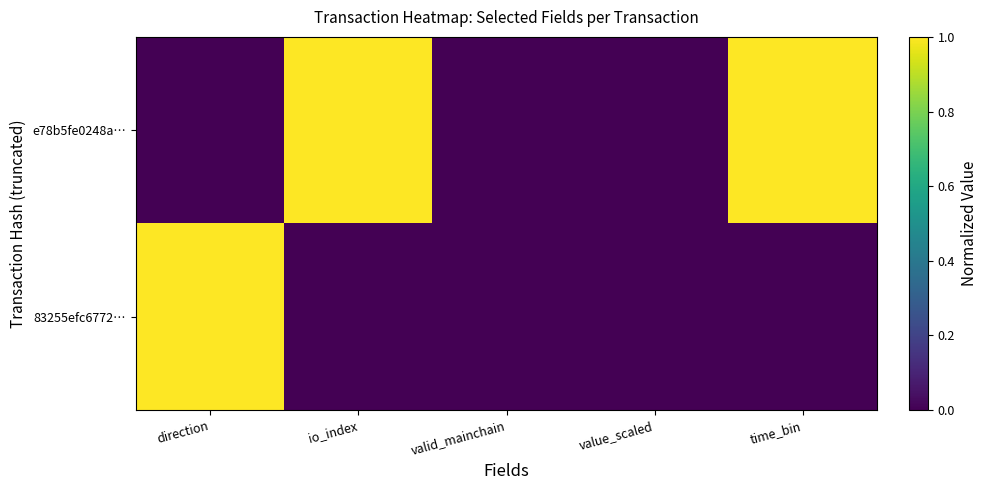

Rank the series by their average value, from lowest to highest.

83255efc6772…, e78b5fe0248a…